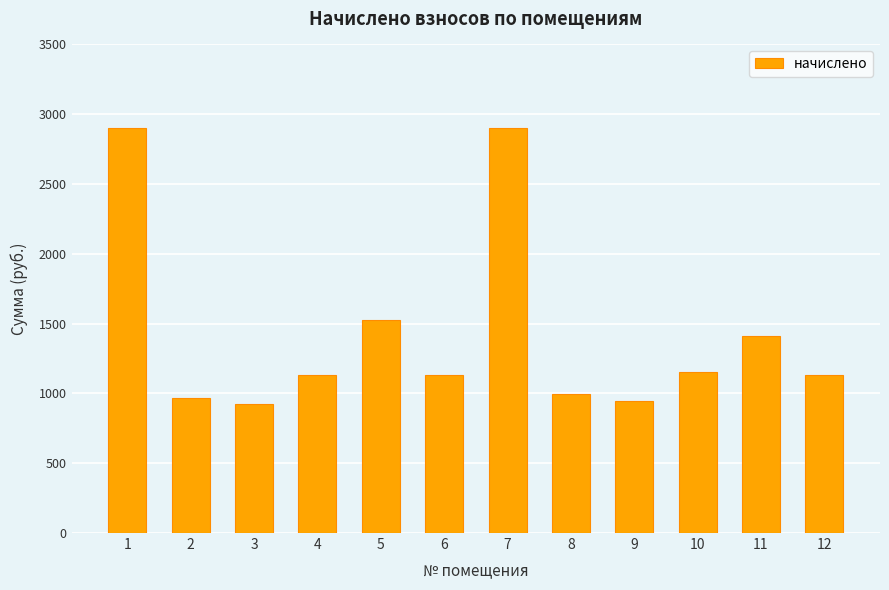

What is the ratio of the value at 8 to the value at 10?

0.9